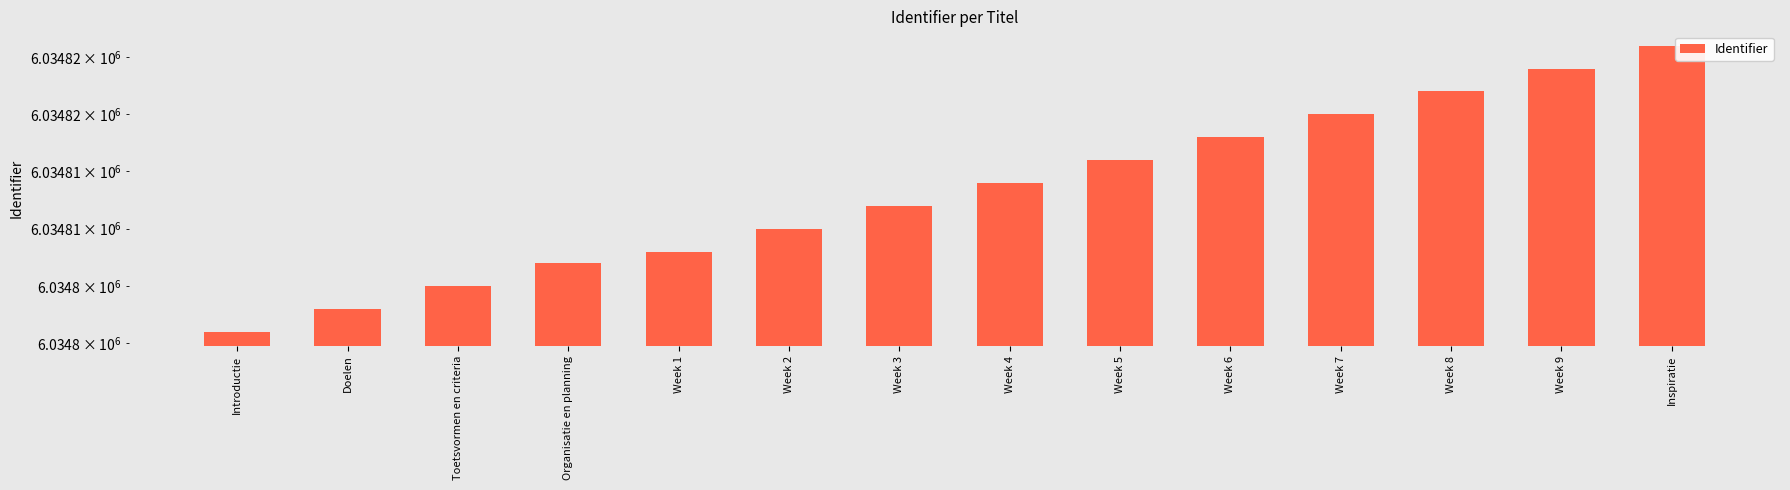

List the labels in order of value, smallest first.

Introductie, Doelen, Toetsvormen en criteria, Organisatie en planning, Week 1, Week 2, Week 3, Week 4, Week 5, Week 6, Week 7, Week 8, Week 9, Inspiratie